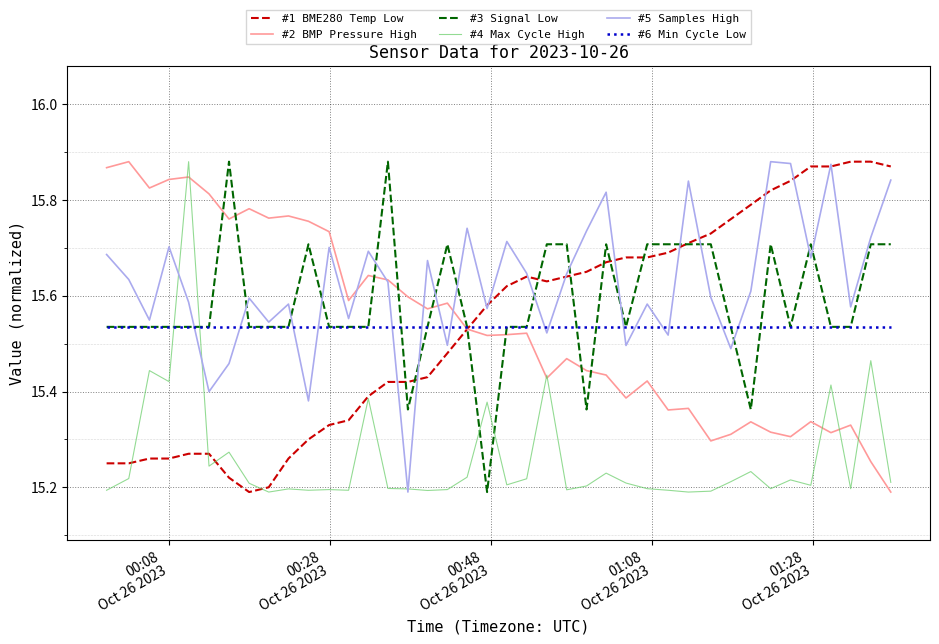

At how many categories does at least one series exceed 15?

40